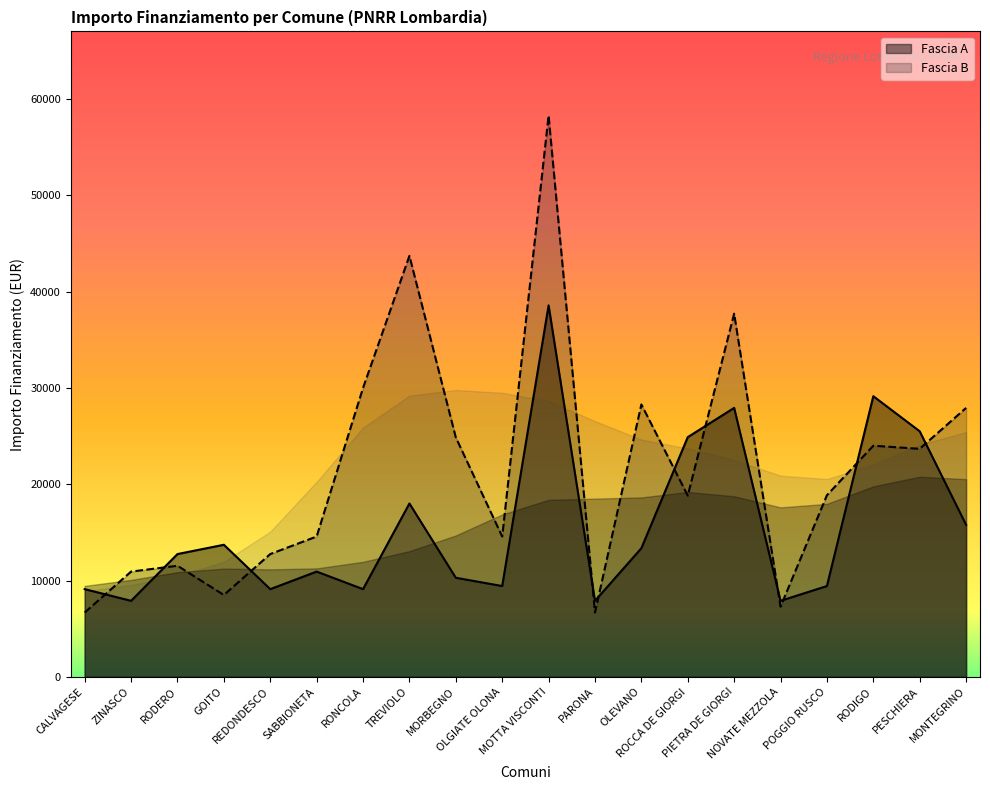

Which category has the highest value in the Fascia A series?

MOTTA VISCONTI